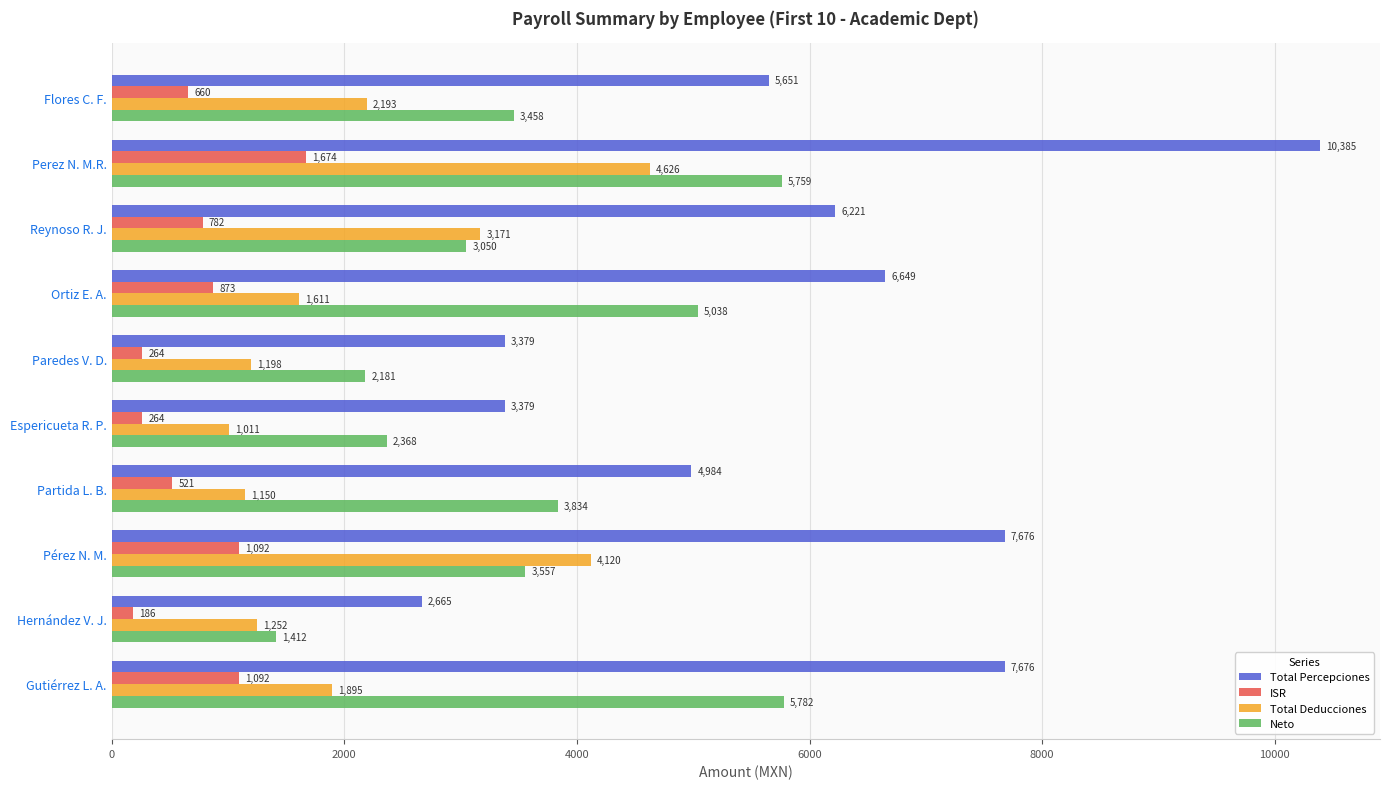

Which series has the largest total across all categories?

Total Percepciones